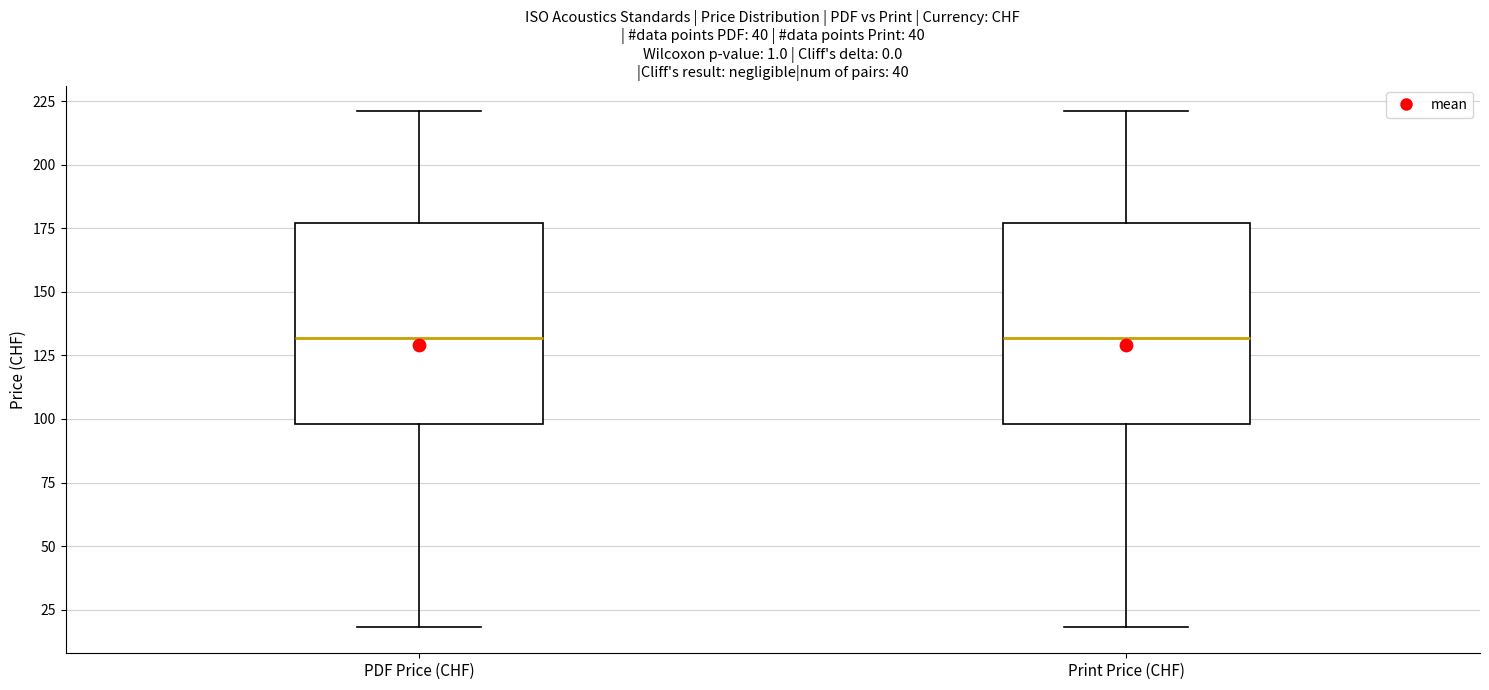

Reading left to right, read every box against the y-axis: the position of its median line, the range the box covers, and the ends of its whiskers. The values are not printed on the chart, so give them approximately, as read against the axis.

PDF Price (CHF): median 130, box 100 to 175, whiskers 20 to 220
Print Price (CHF): median 130, box 100 to 175, whiskers 20 to 220